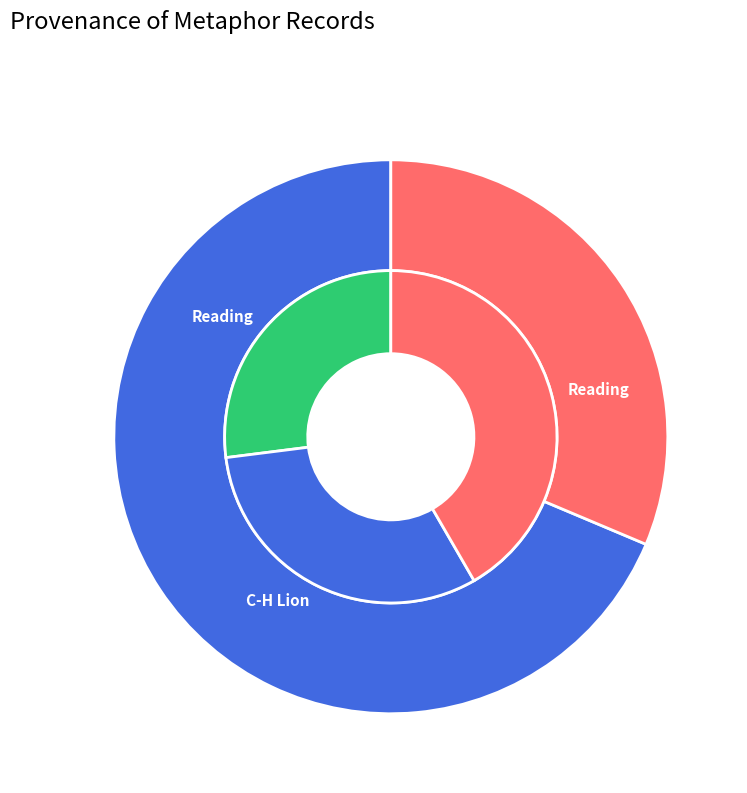

What is the largest slice in the pie chart?

Reading